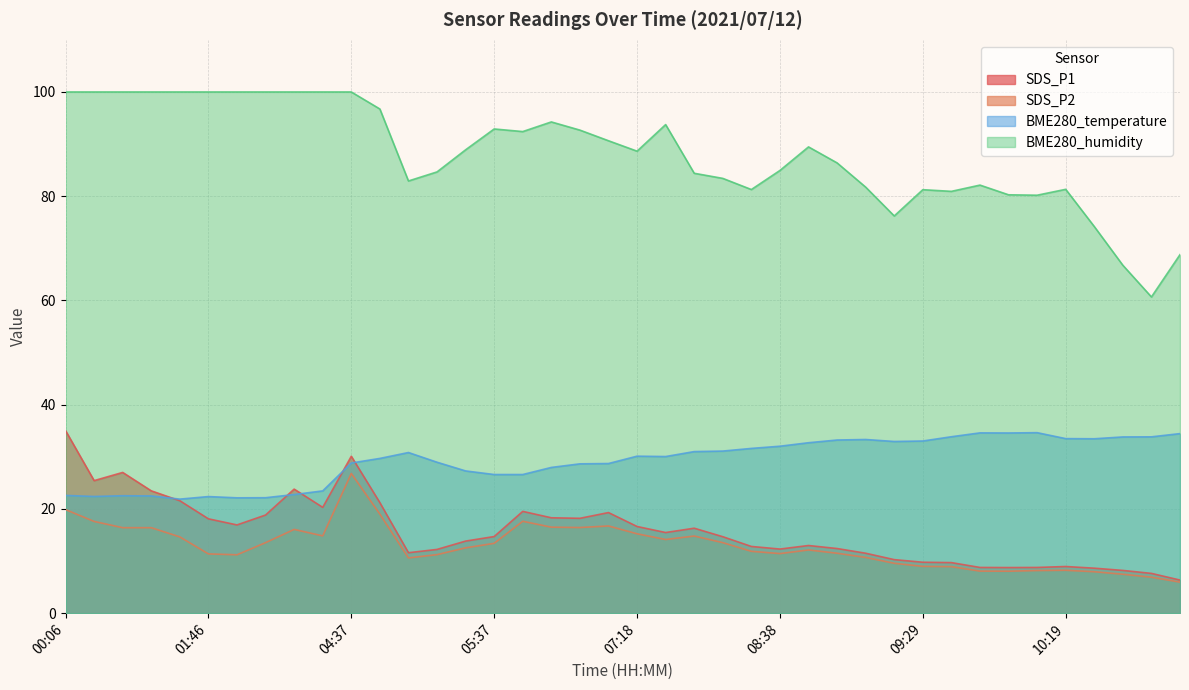

Rank the series by their maximum value, from highest to lowest.

BME280_humidity, SDS_P1, BME280_temperature, SDS_P2